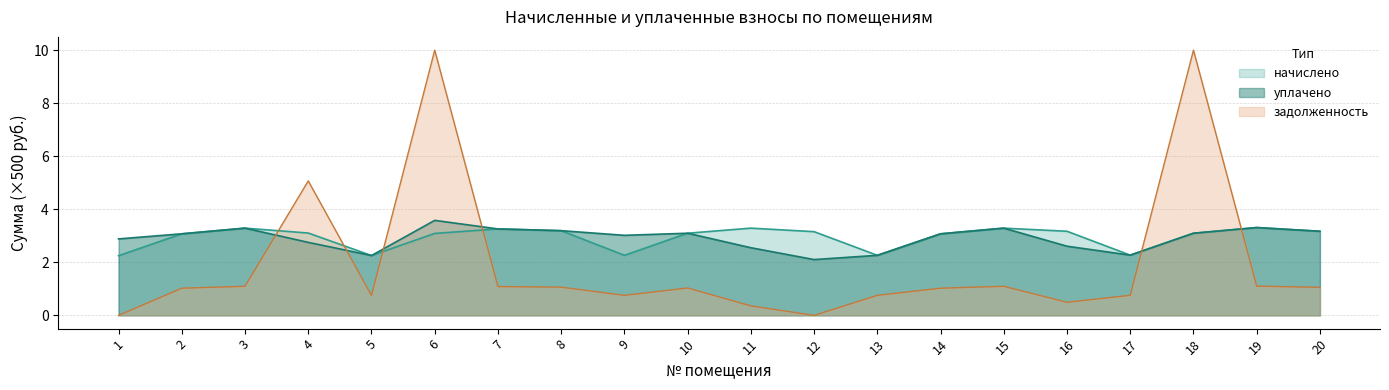

True or false: начислено and уплачено cross at least once.

False